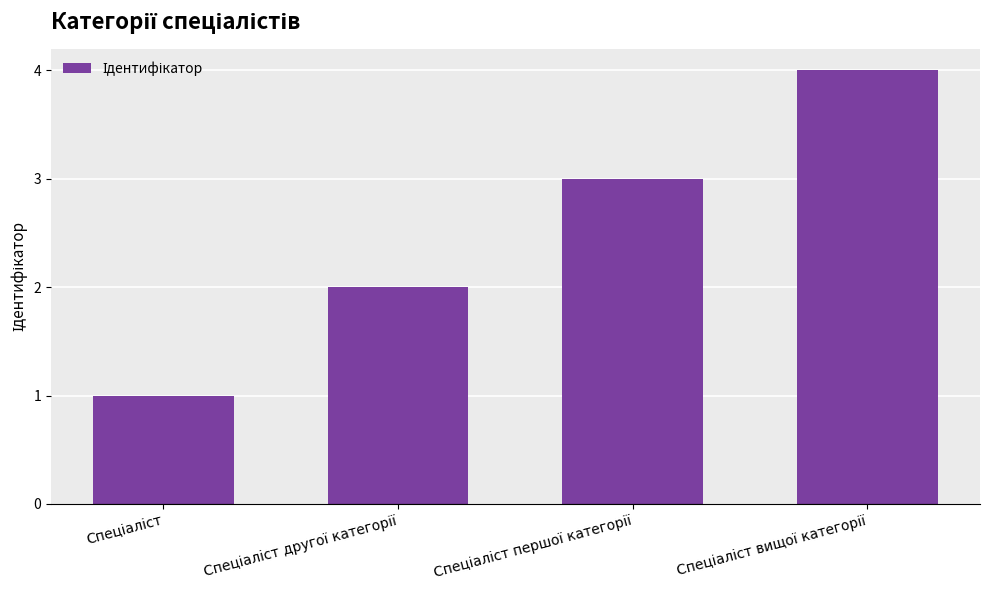

How many data points does each series have?

4